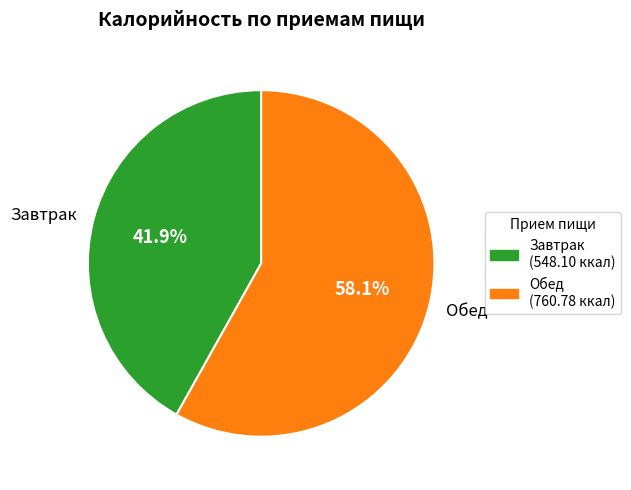

Which category has the smallest portion of the pie?

Завтрак